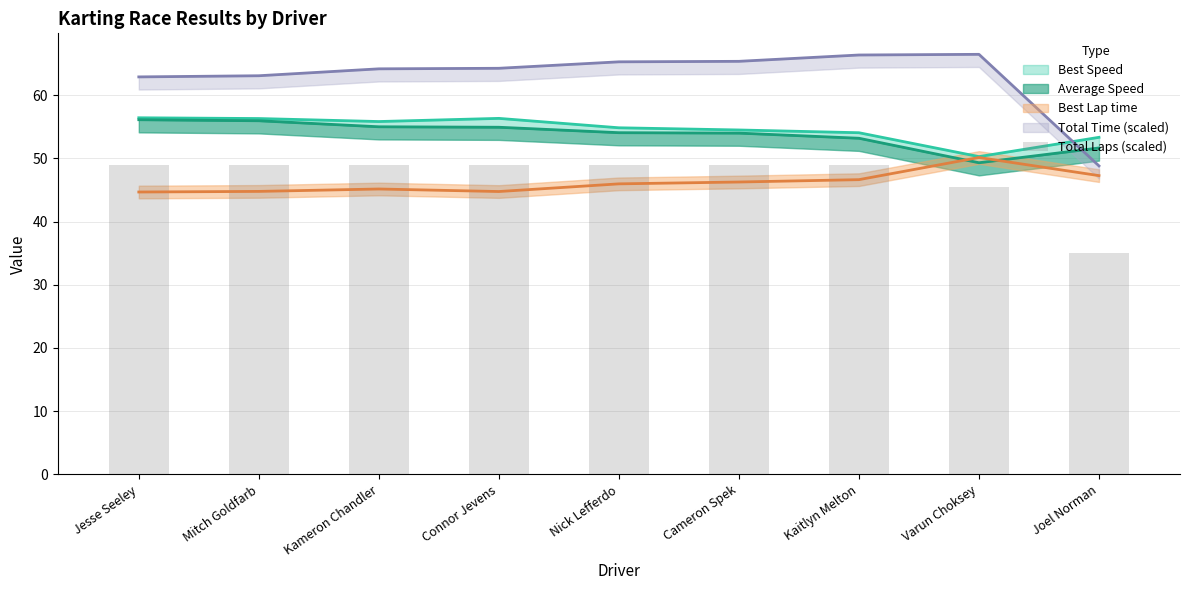

What is the difference between the maximum and minimum values?

14.0